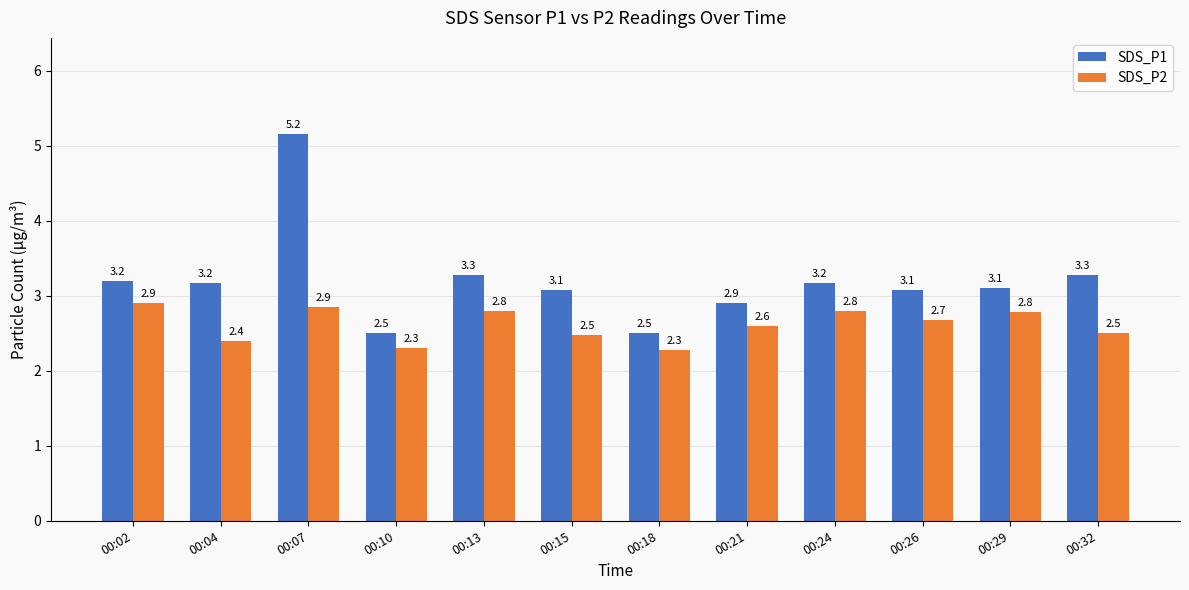

What is the sum of the SDS_P1 values at 00:18 and 00:10?

5.0